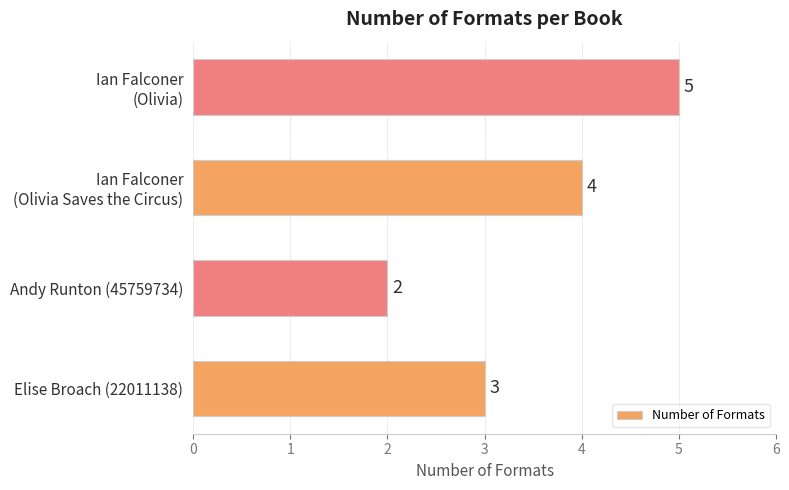

The value at Elise Broach (22011138) is 1. True or false?

False